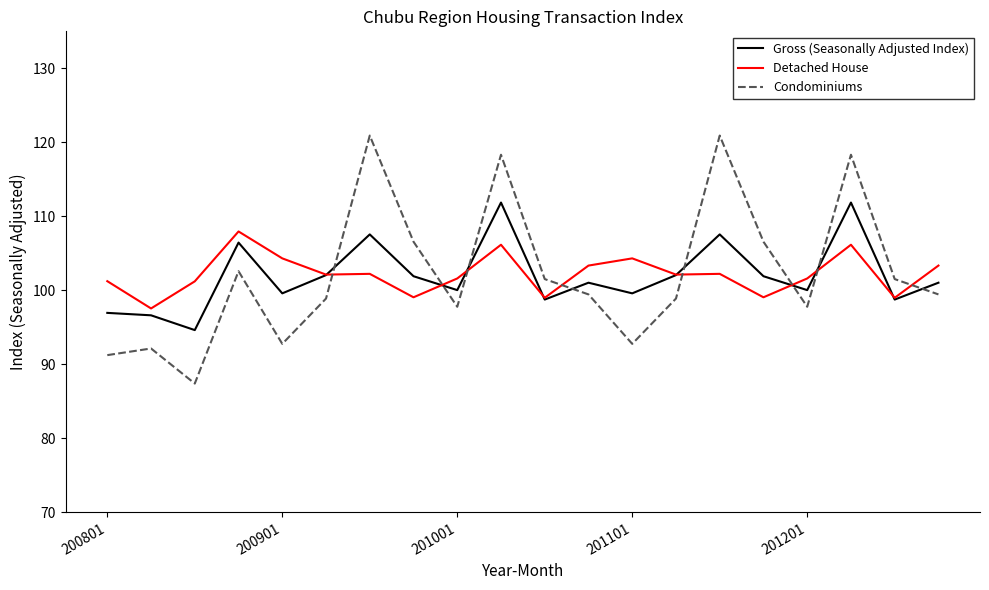

List the series in order of their peak value, lowest first.

Detached House, Gross (Seasonally Adjusted Index), Condominiums